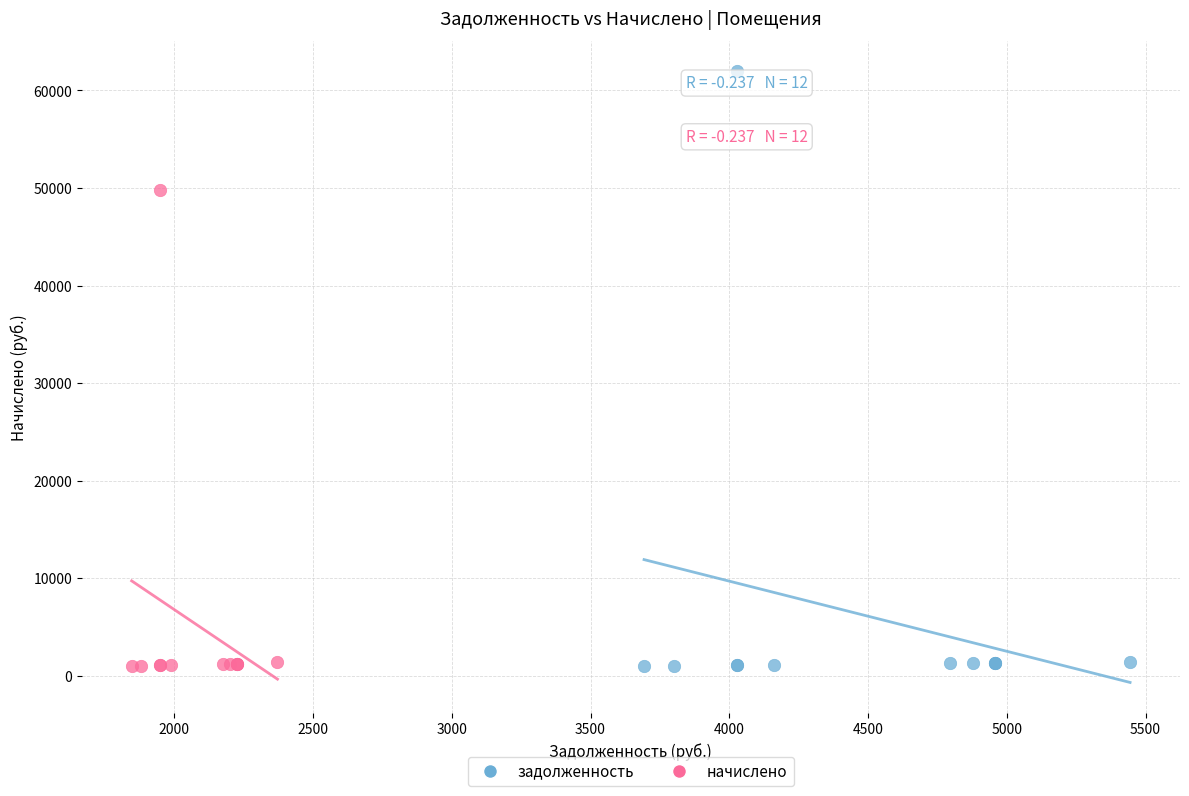

What are all the series names shown in the legend?

задолженность, начислено